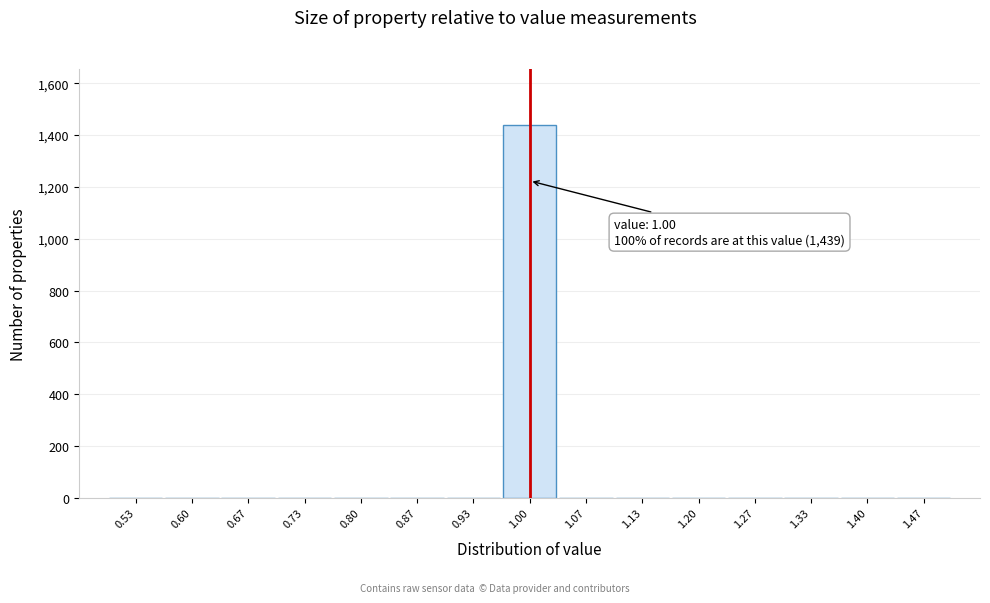

Which range on the x-axis has the tallest bar?

0.97 to 1.03